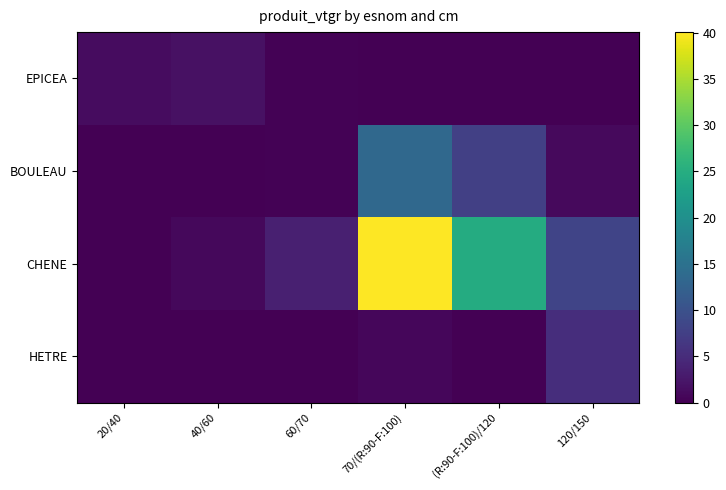

What is the difference between the highest and lowest values at 20/40?

1.3